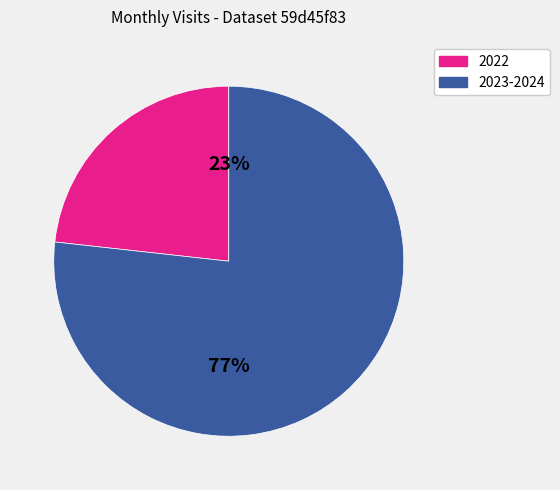

Is 2022 the majority of the pie?

No